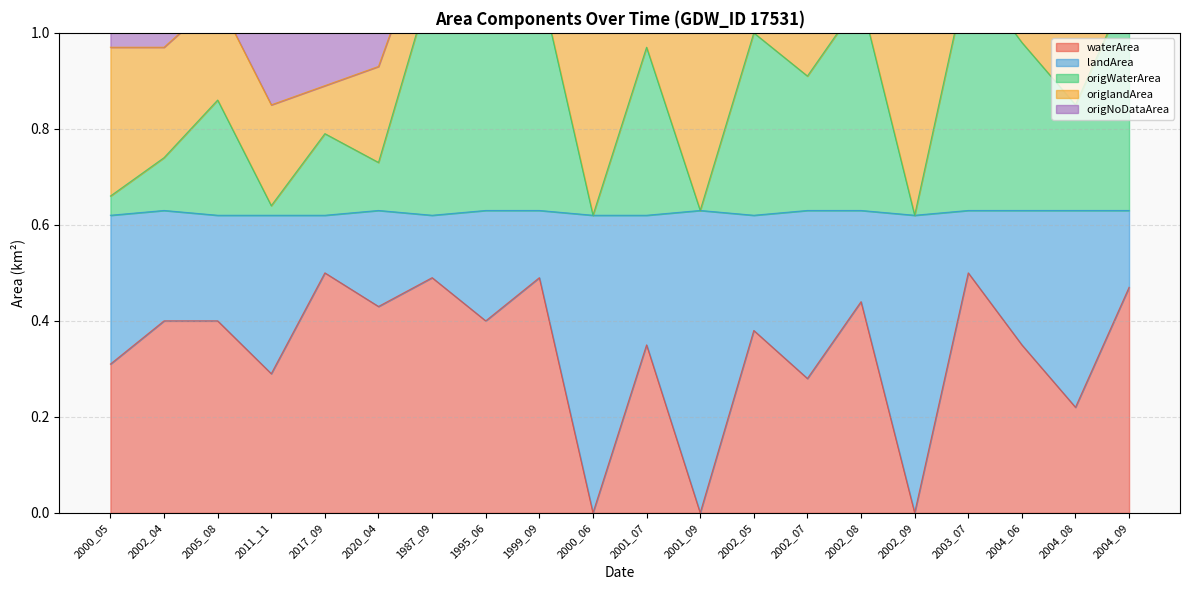

The value of waterArea at 1999_09 is 0.7. True or false?

False